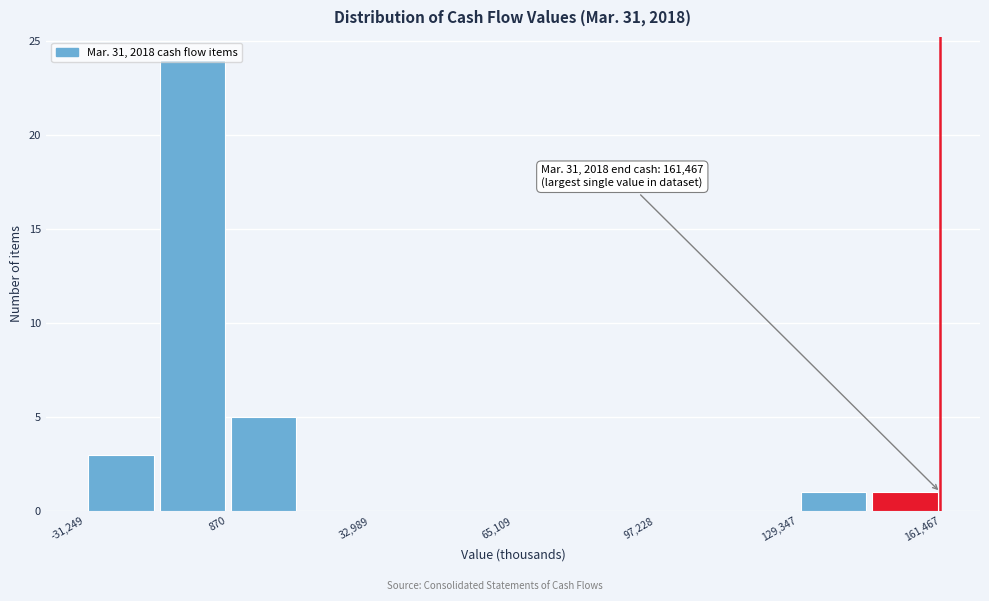

Read against the x-axis, roughly where is the centre of the tallest bar?

-5000